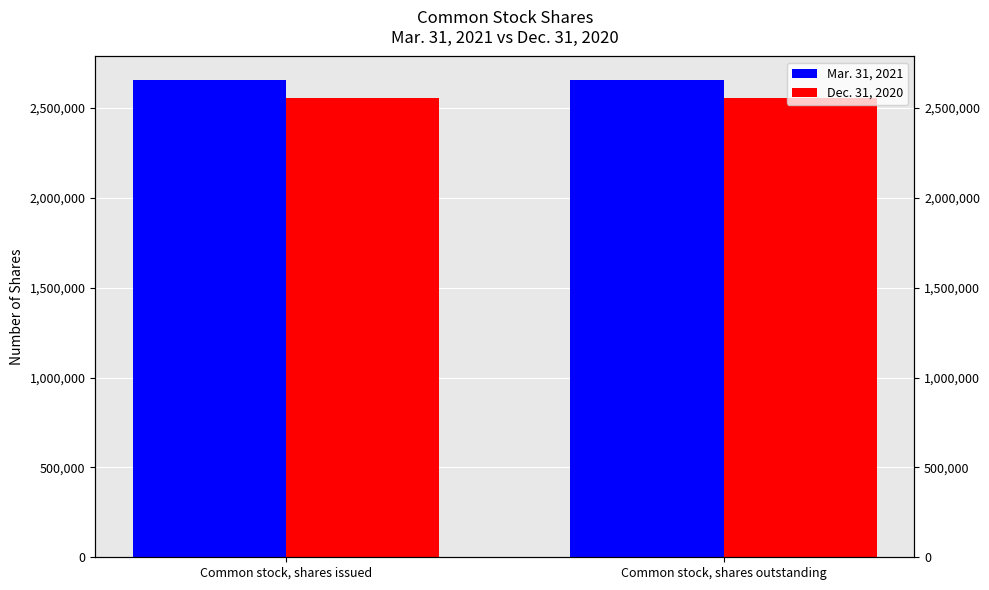

What is the label of the 2nd bar from the left?

Common stock, shares outstanding